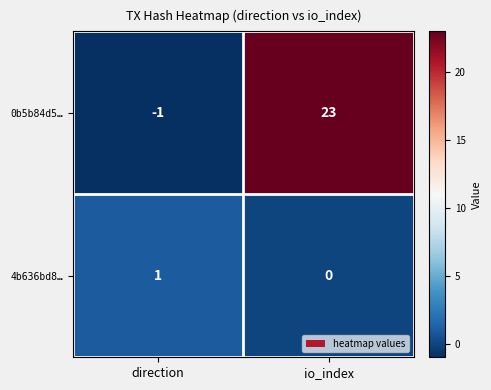

Between direction and io_index, which series saw the biggest shift?

0b5b84d5…